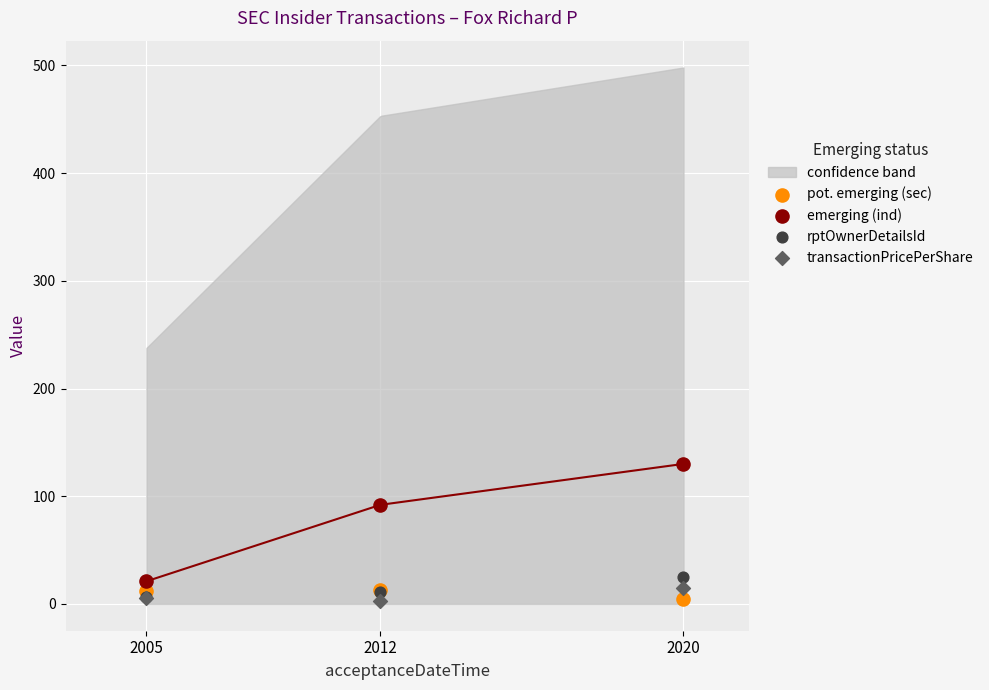

Across all series, what Y value is closest to 66?

92.0